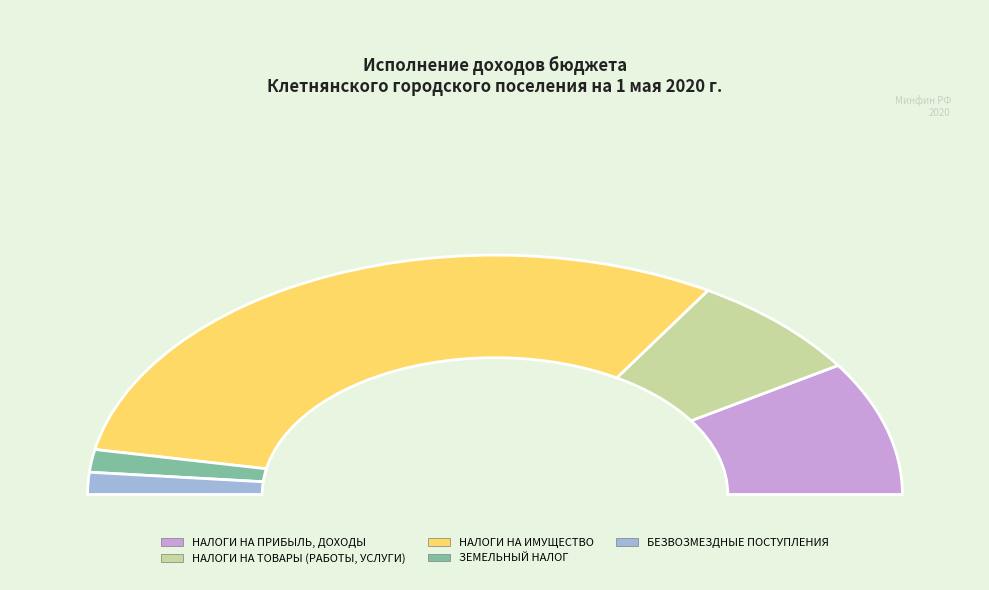

To the nearest percent, what percentage of the pie is НАЛОГИ НА ИМУЩЕСТВО?

61%